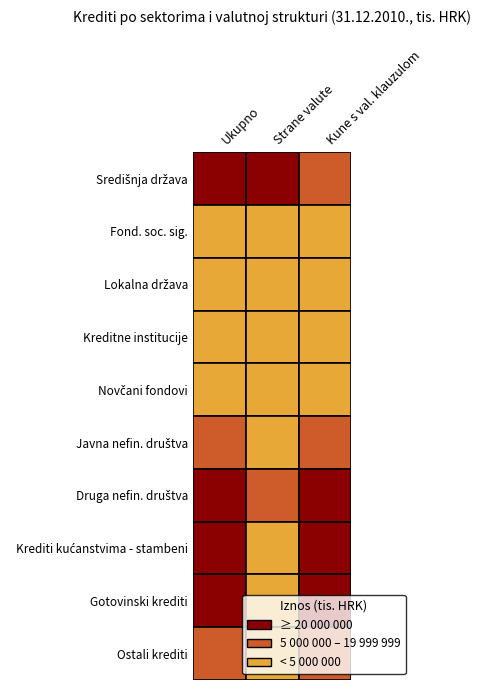

What is the average value of the Ostali krediti series?

6881960